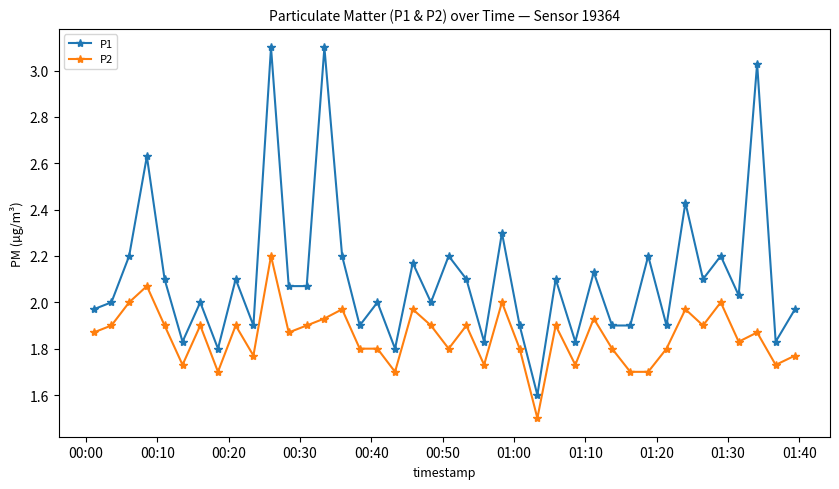

How many lines are shown in the chart?

2